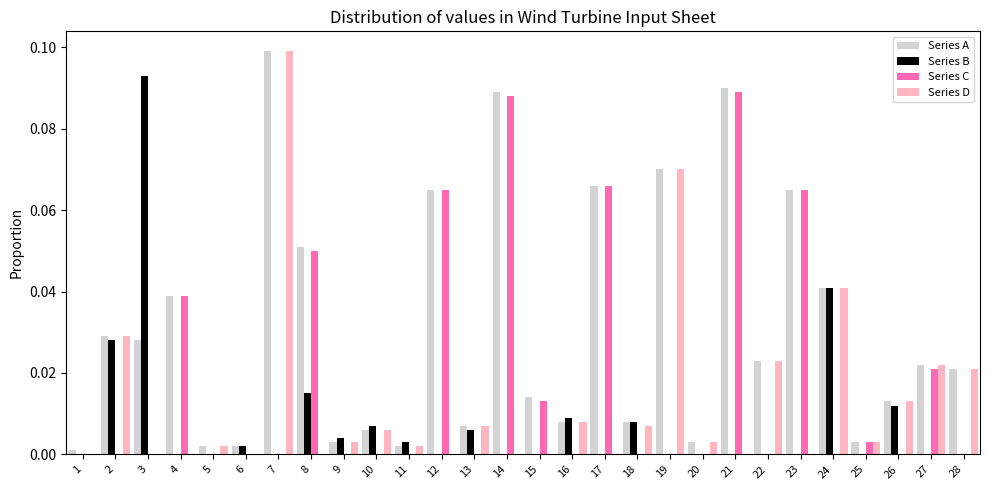

At which category does the chart reach its peak across all series?

7